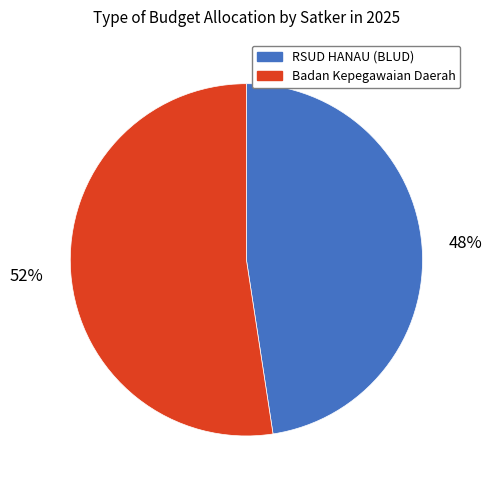

Combined, do RSUD HANAU (BLUD) and Badan Kepegawaian Daerah account for over 50%?

Yes